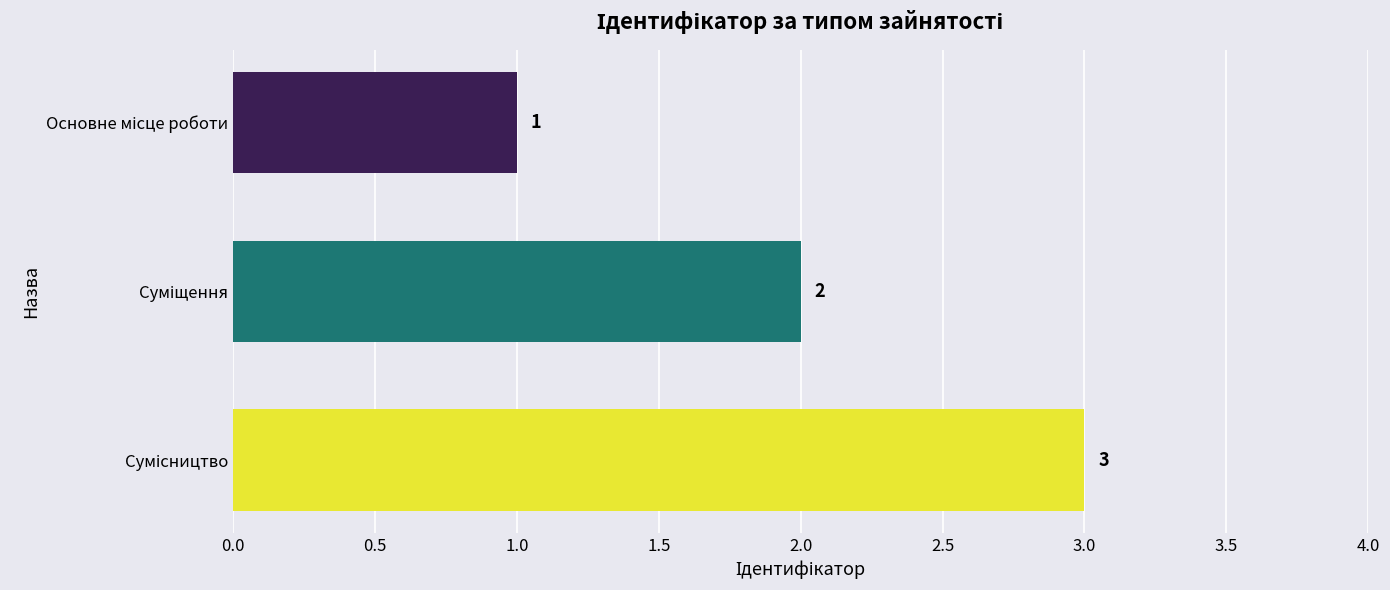

What is the value of the 2nd bar from the top?

2